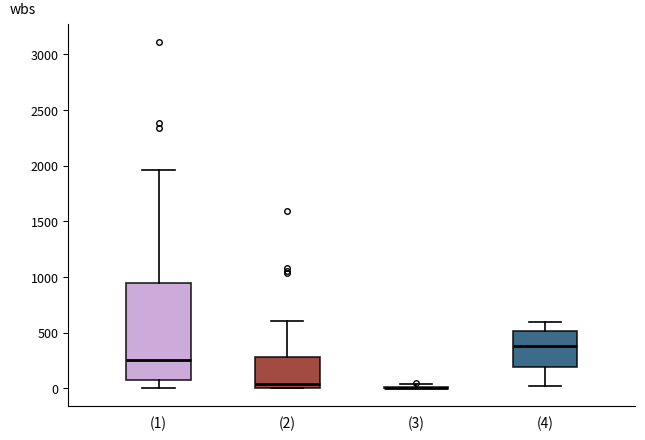

Which box is the tallest, from its lower edge to its upper edge?

(1)